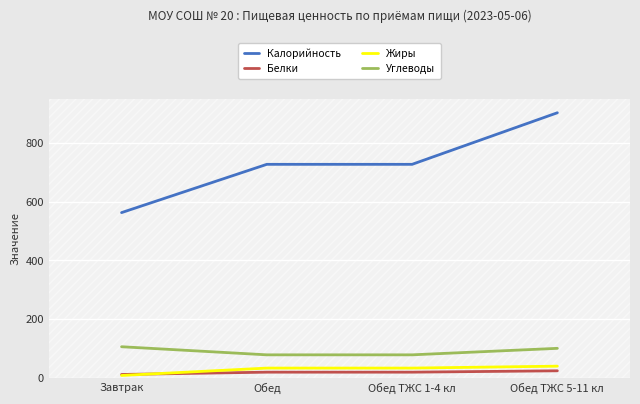

True or false: Жиры and Калорийность intersect in this chart.

False